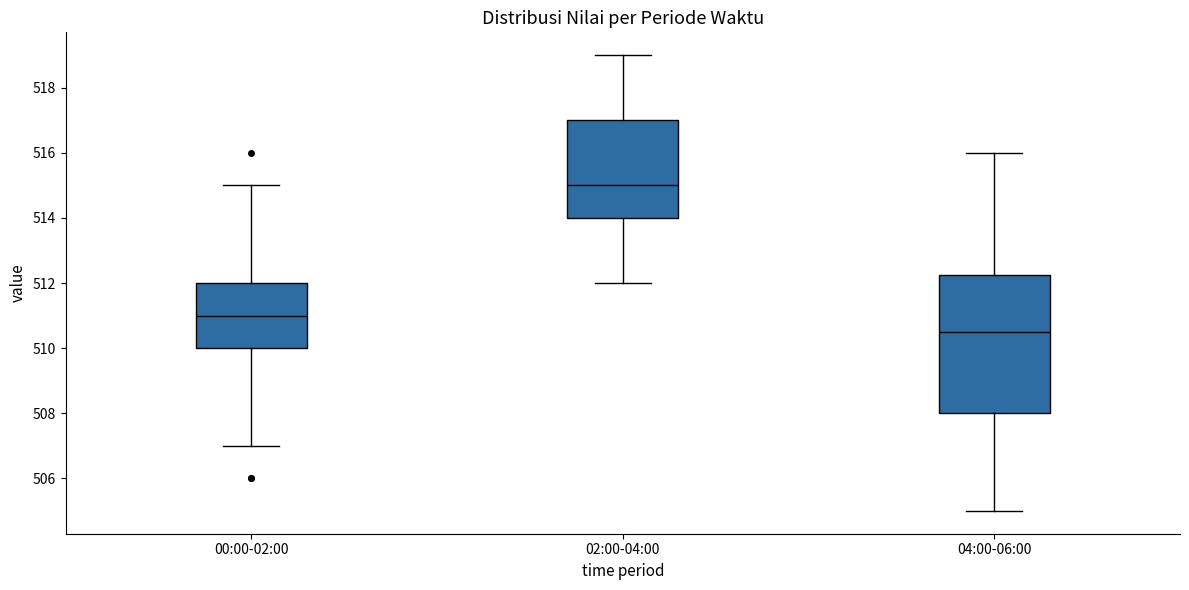

Which box's median line is the highest?

02:00-04:00